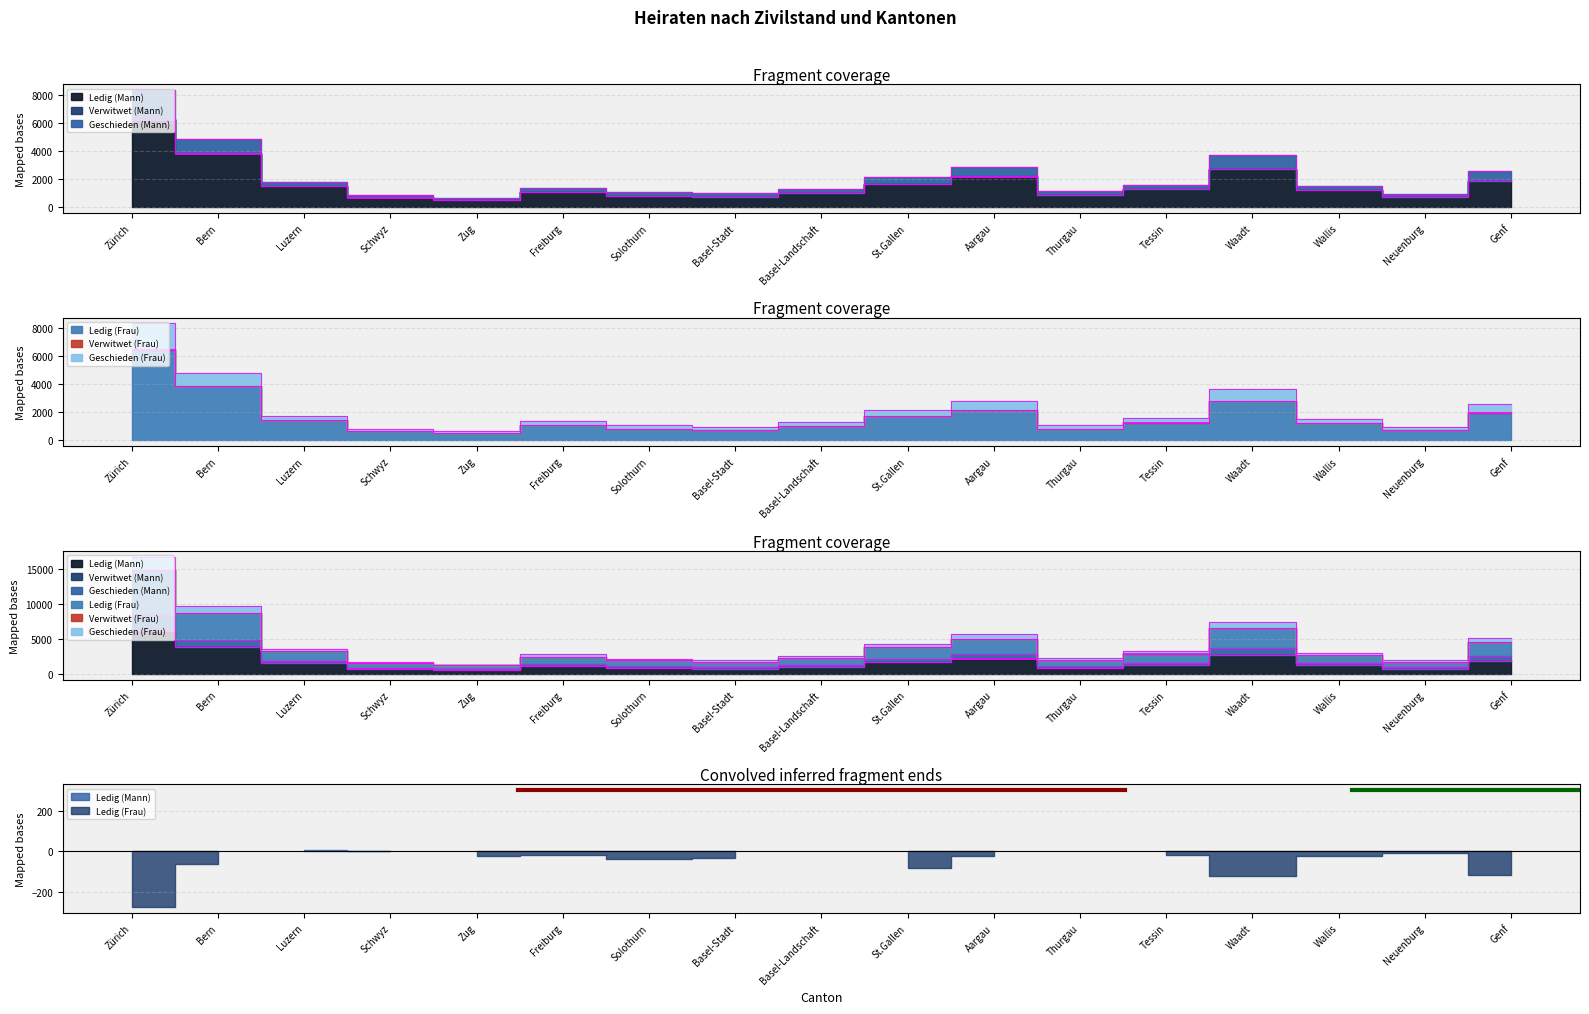

List the labels in order of Ledig (Frau) value, smallest first.

Zug, Schwyz, Neuenburg, Basel-Stadt, Solothurn, Thurgau, Basel-Landschaft, Freiburg, Wallis, Tessin, Luzern, St.Gallen, Genf, Aargau, Waadt, Bern, Zürich